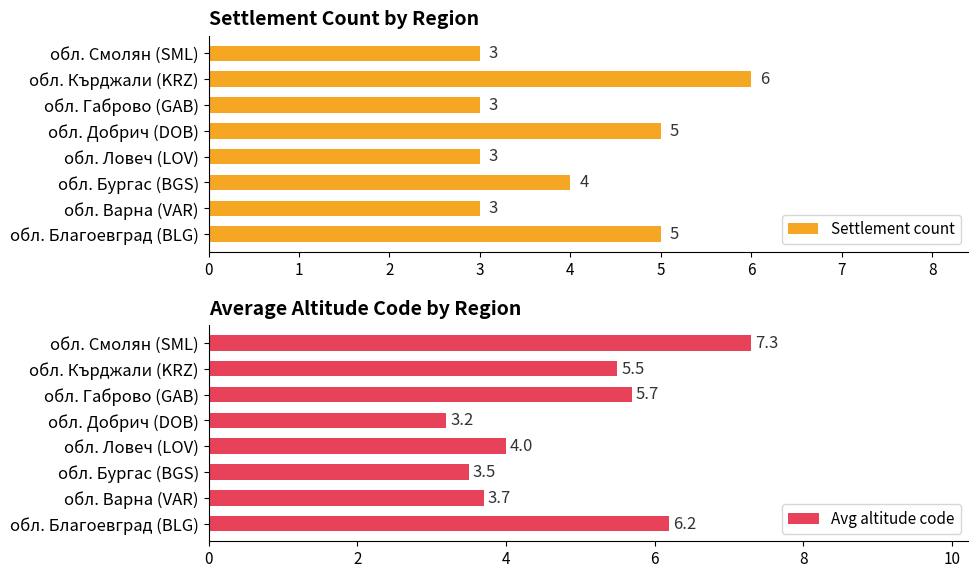

What is the average value of the Settlement count series?

4